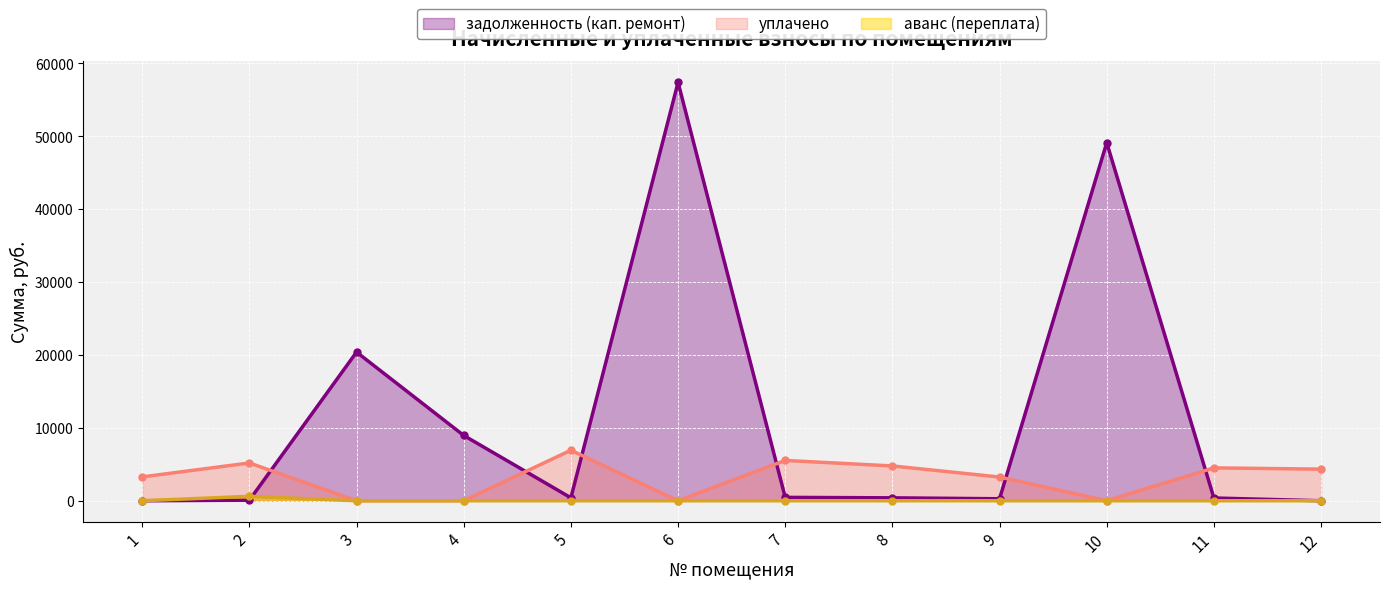

At which label does уплачено first exceed 4336?

2